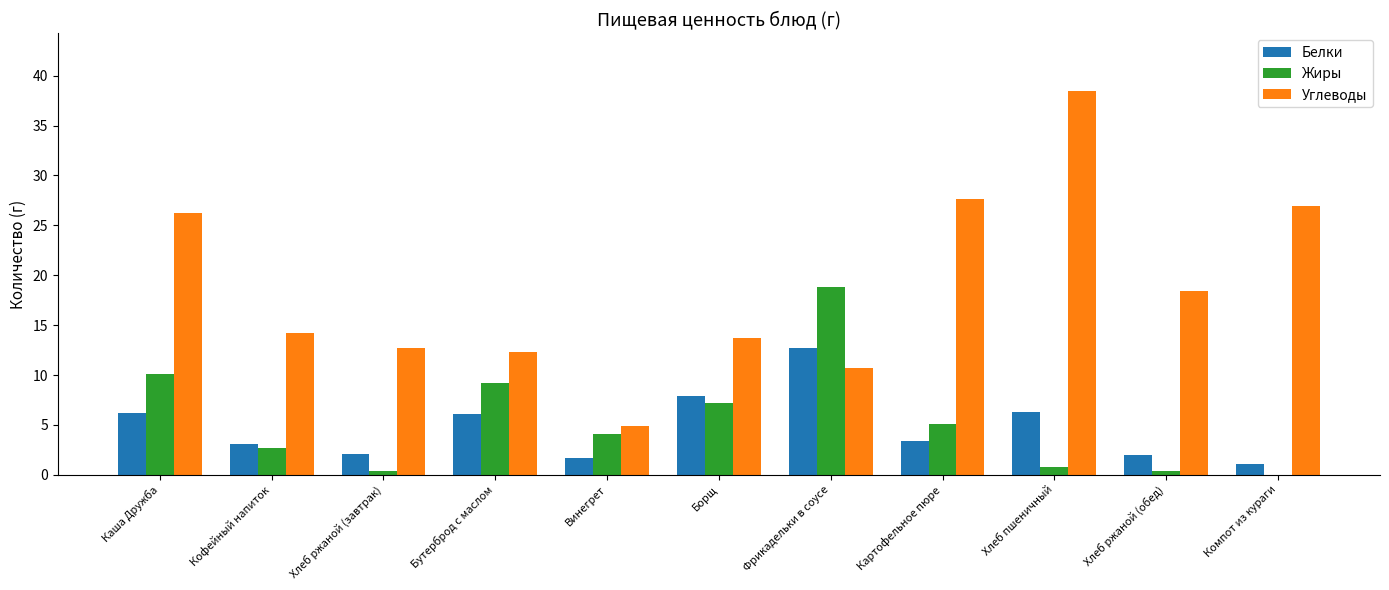

The value of Жиры at Каша Дружба is 5.3. True or false?

False